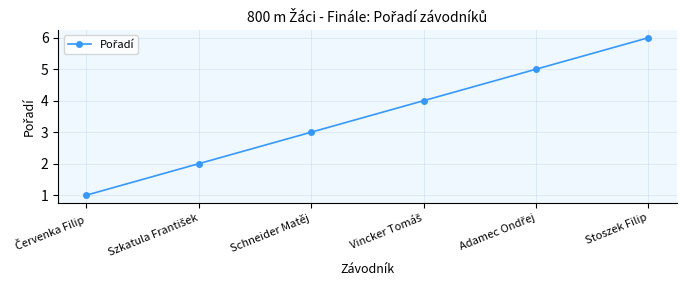

How many categories are shown in the chart?

6